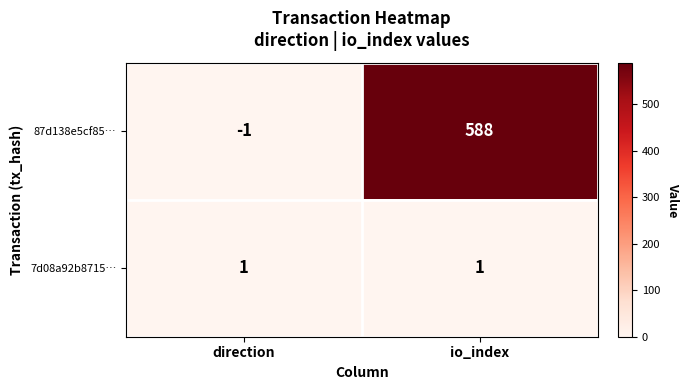

What is the total value across all series at io_index?

589